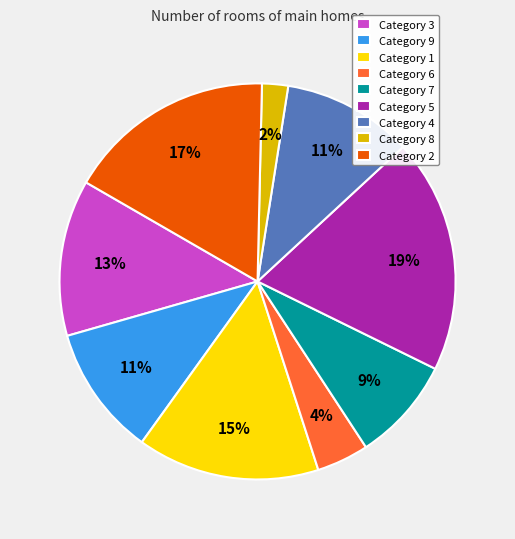

Which has a higher value, Category 8 or Category 4?

Category 4